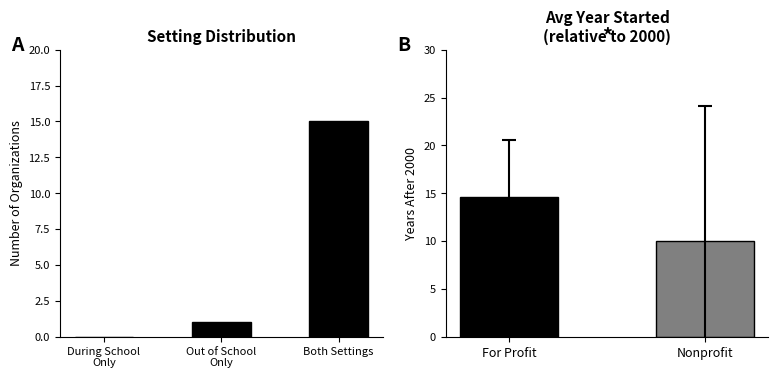

What is the maximum value shown in the chart?

15